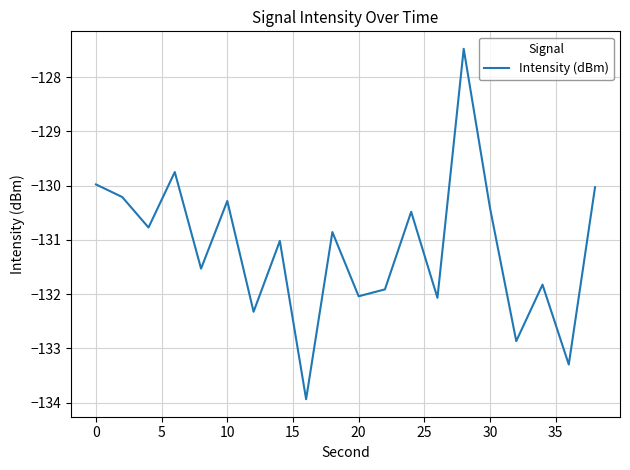

What is the smallest value displayed?

-133.9